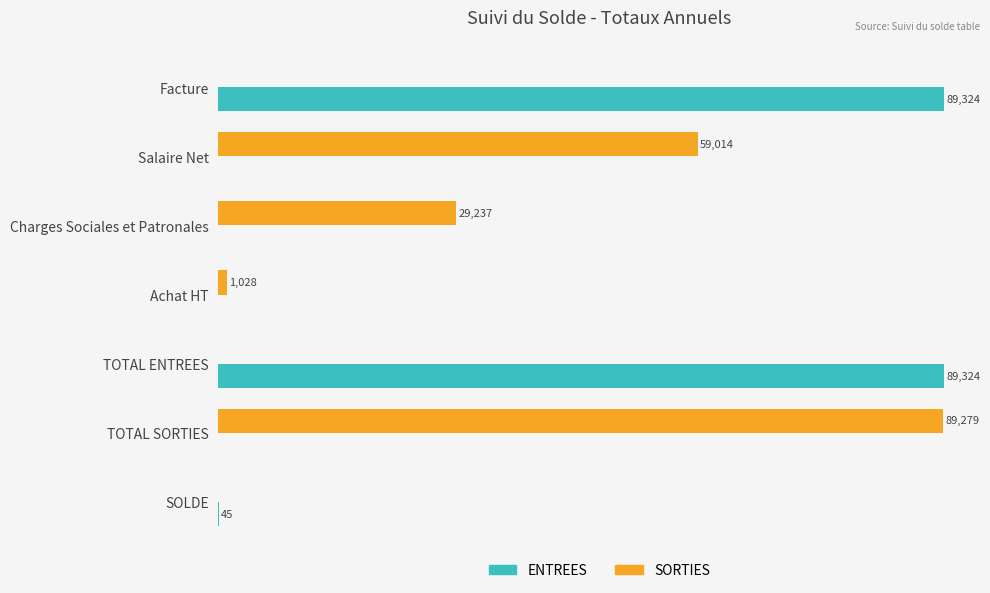

Where is ENTREES nearest to the value 44662?

SOLDE